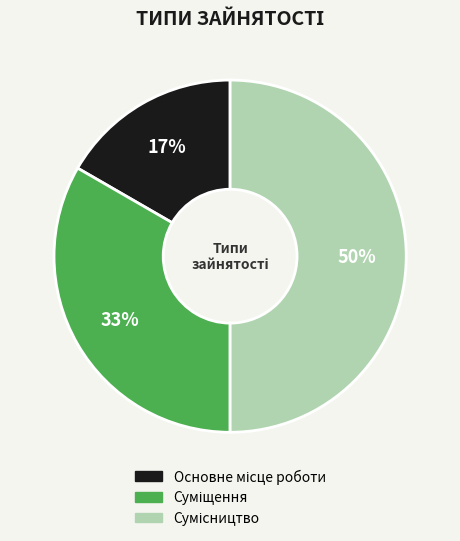

To the nearest percent, what is the average slice percentage?

33%